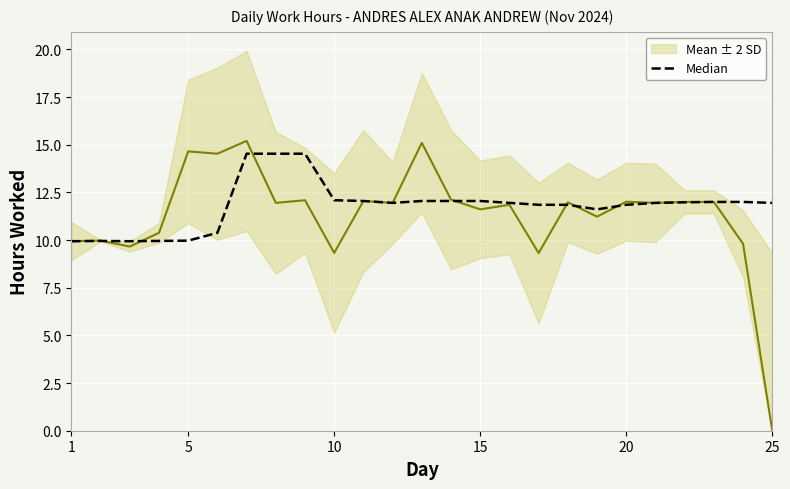

Count the number of data series in this chart.

2